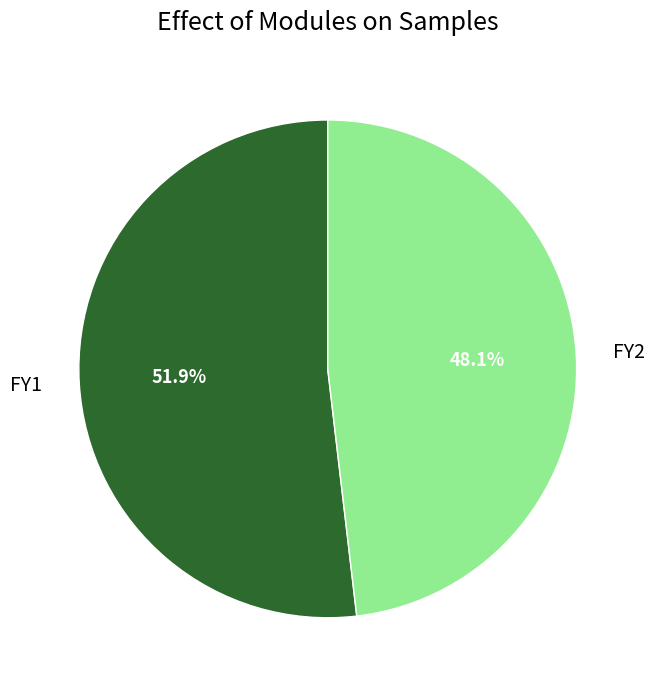

To the nearest percent, what portion does FY2 represent?

48%